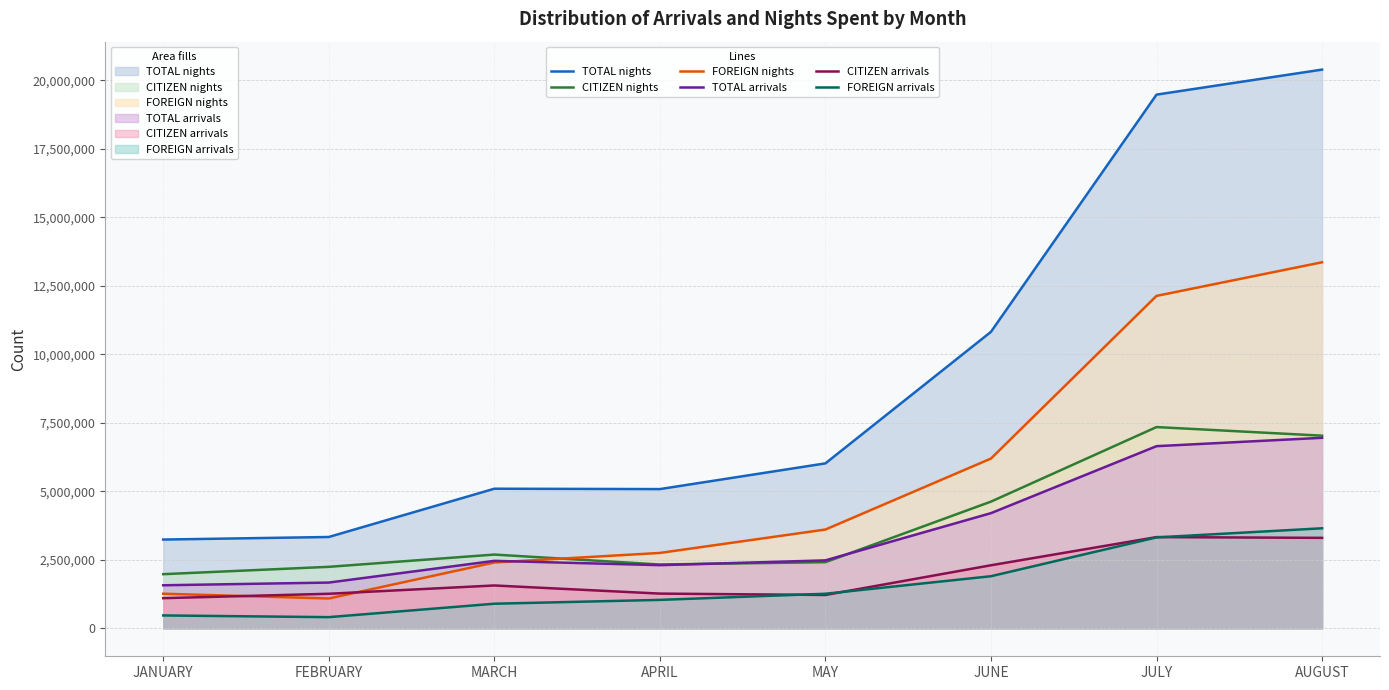

What is the difference between the maximum and minimum values in the TOTAL nights (line) series?

17148982